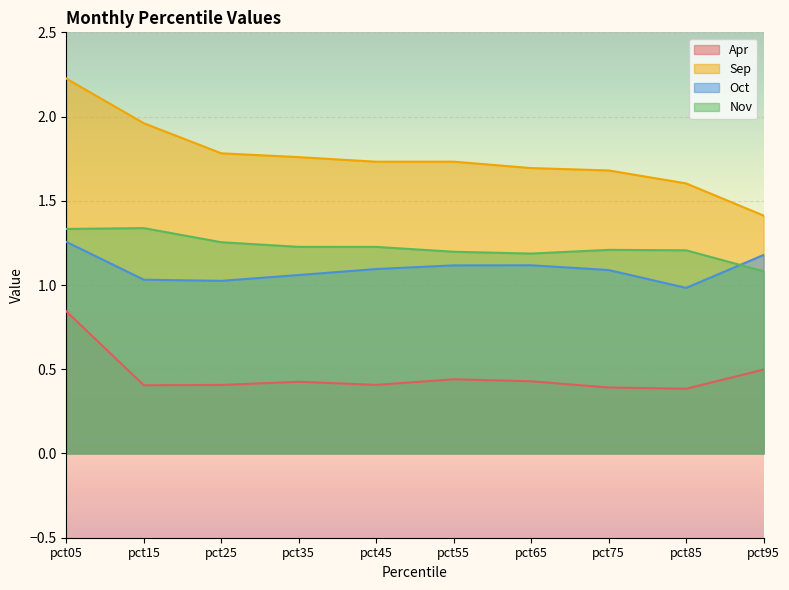

Count the number of data series in this chart.

4